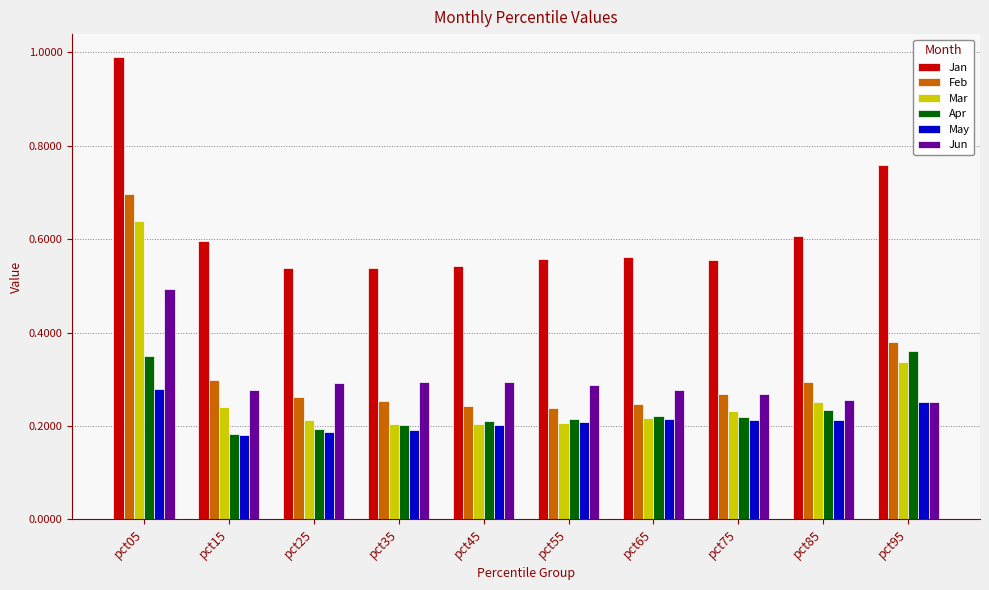

Rank the series by their maximum value, from highest to lowest.

Jan, Feb, Mar, Jun, Apr, May